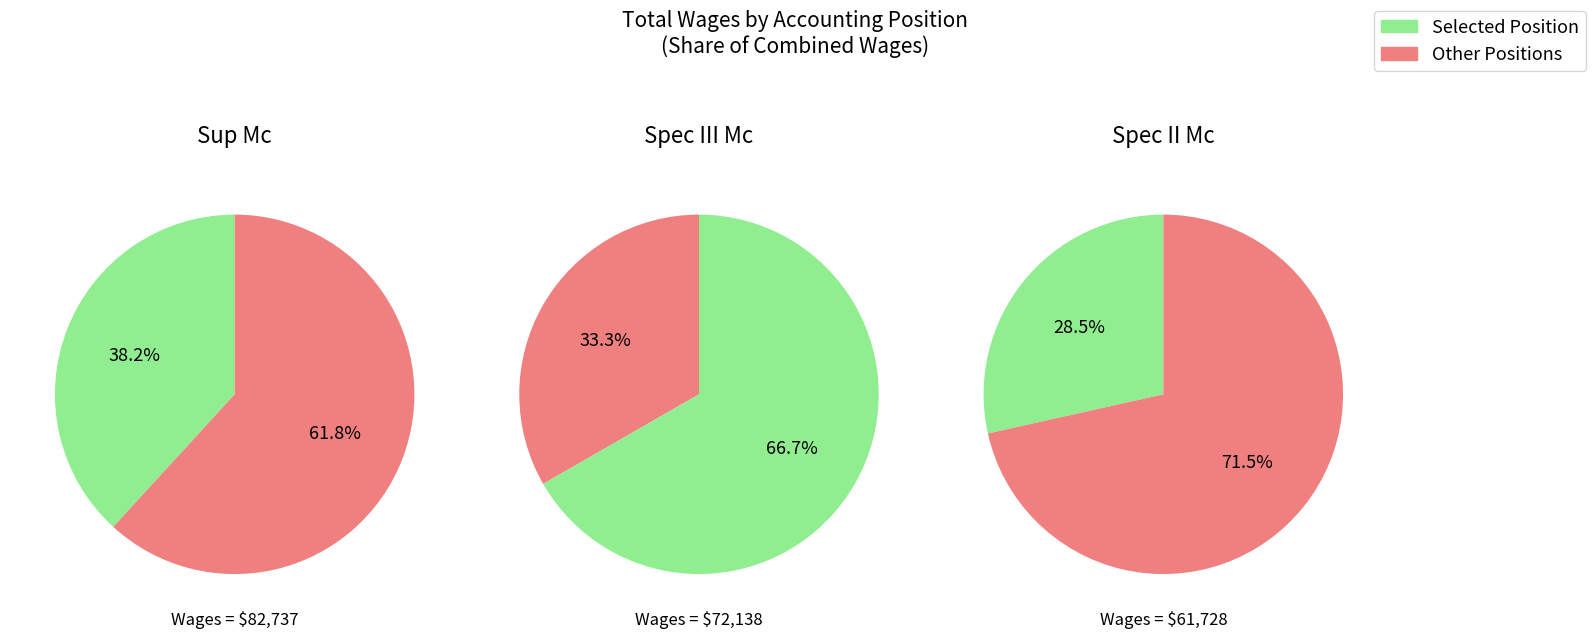

Does Accounting Off Spec Sup Mc account for over 50% of the chart?

No